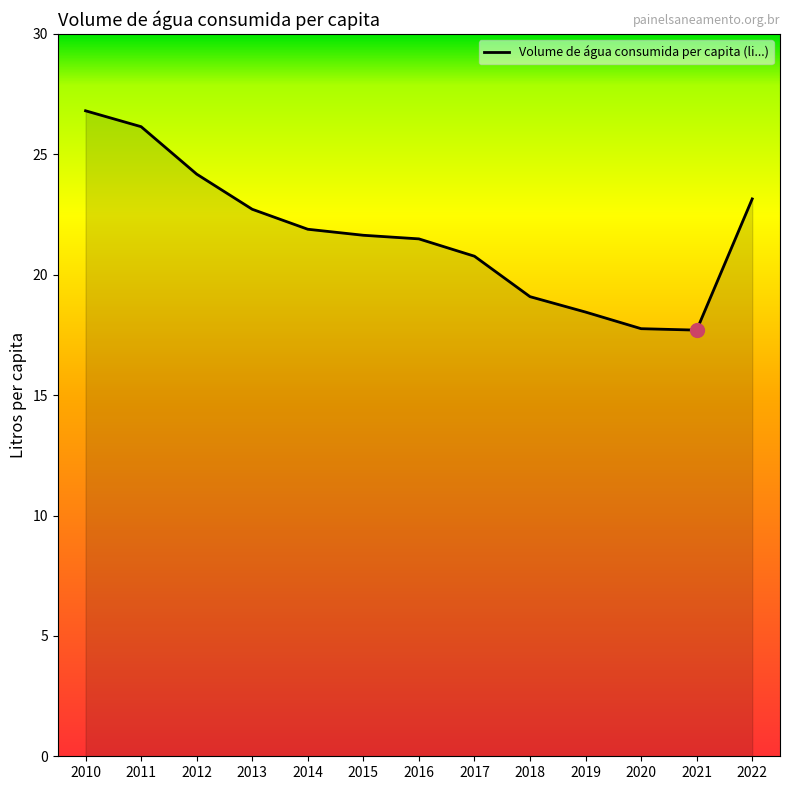

How many values are below 21?

5